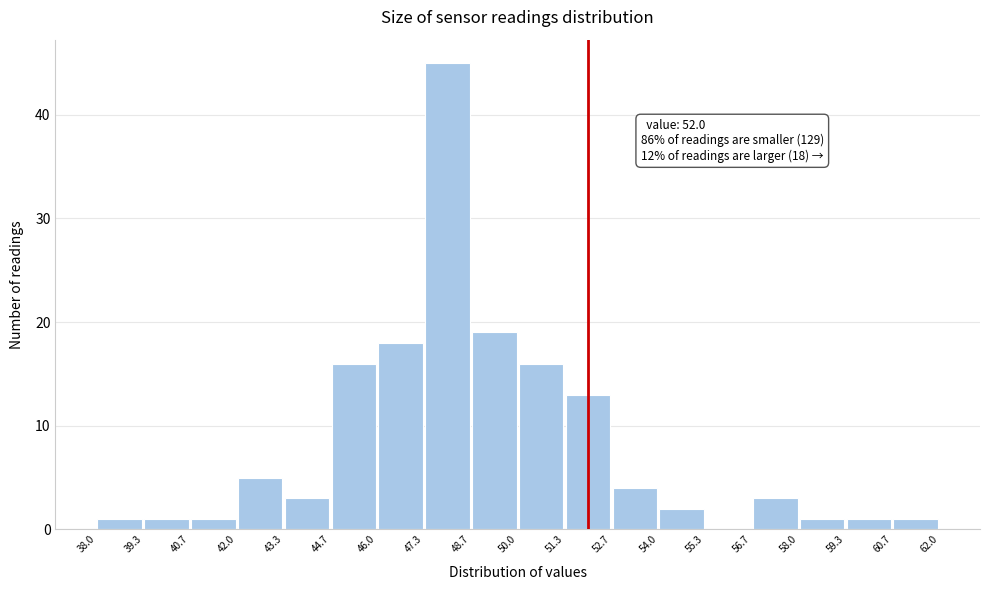

Over which range of the x-axis is the bar tallest?

47.3 to 48.7